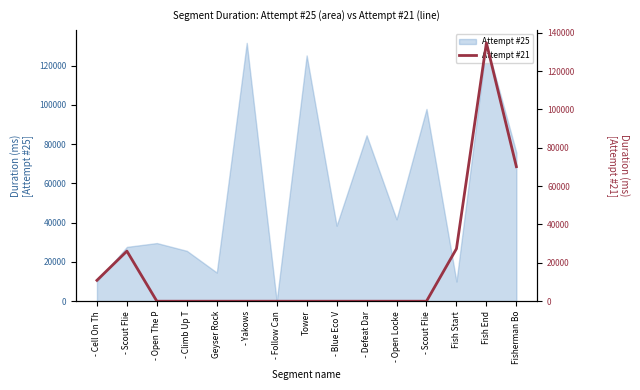

Where is the first local maximum?

- Scout Flie